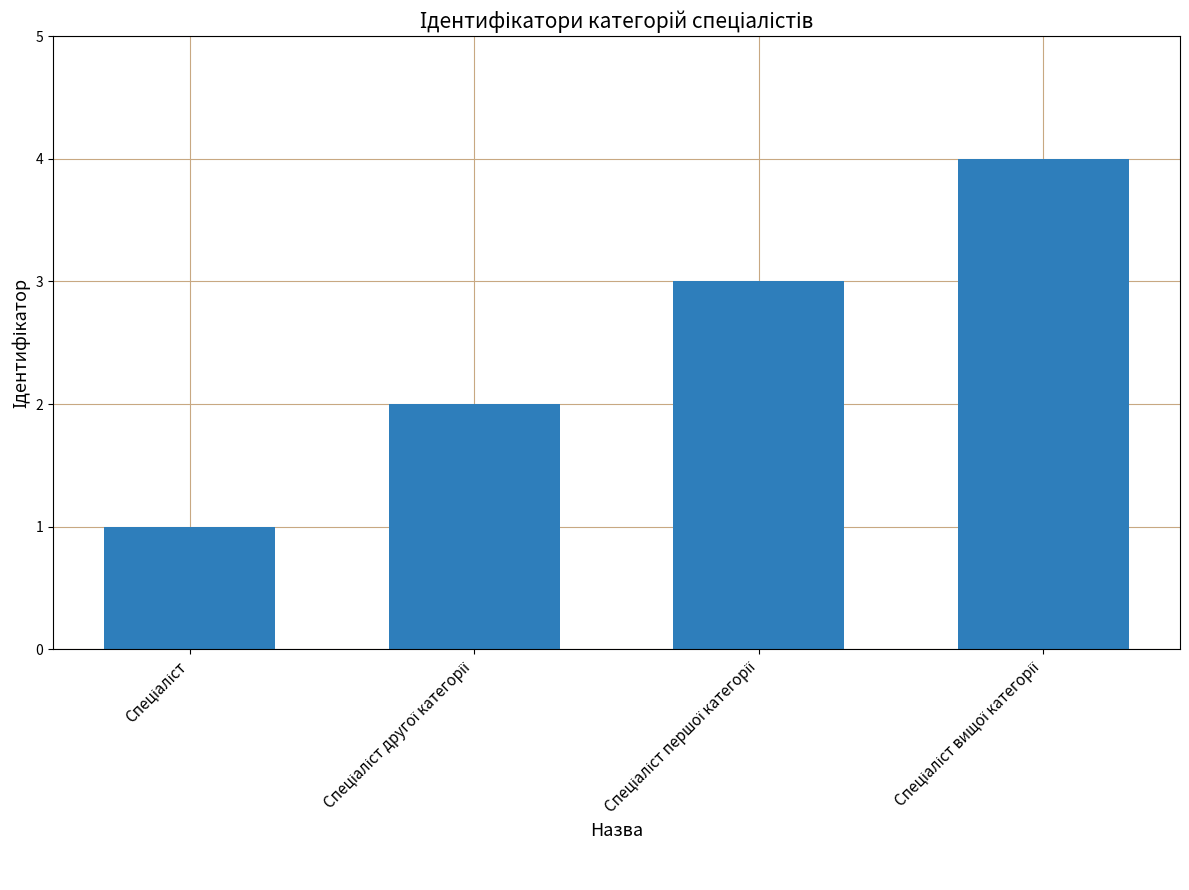

What is the difference between the maximum and minimum values?

3